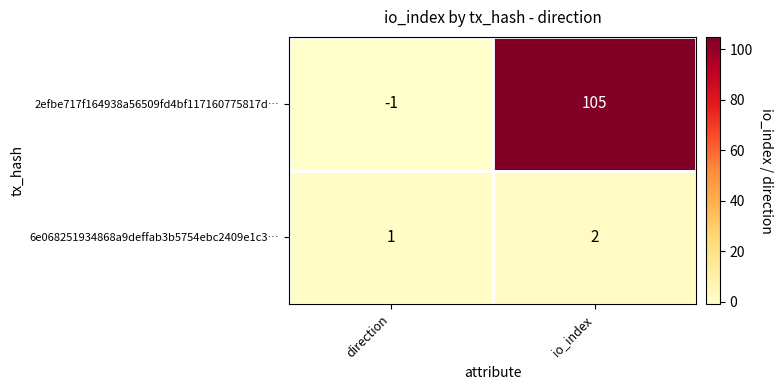

What is the sum of all 2efbe717f164938a56509fd4bf117160775817d… values?

104